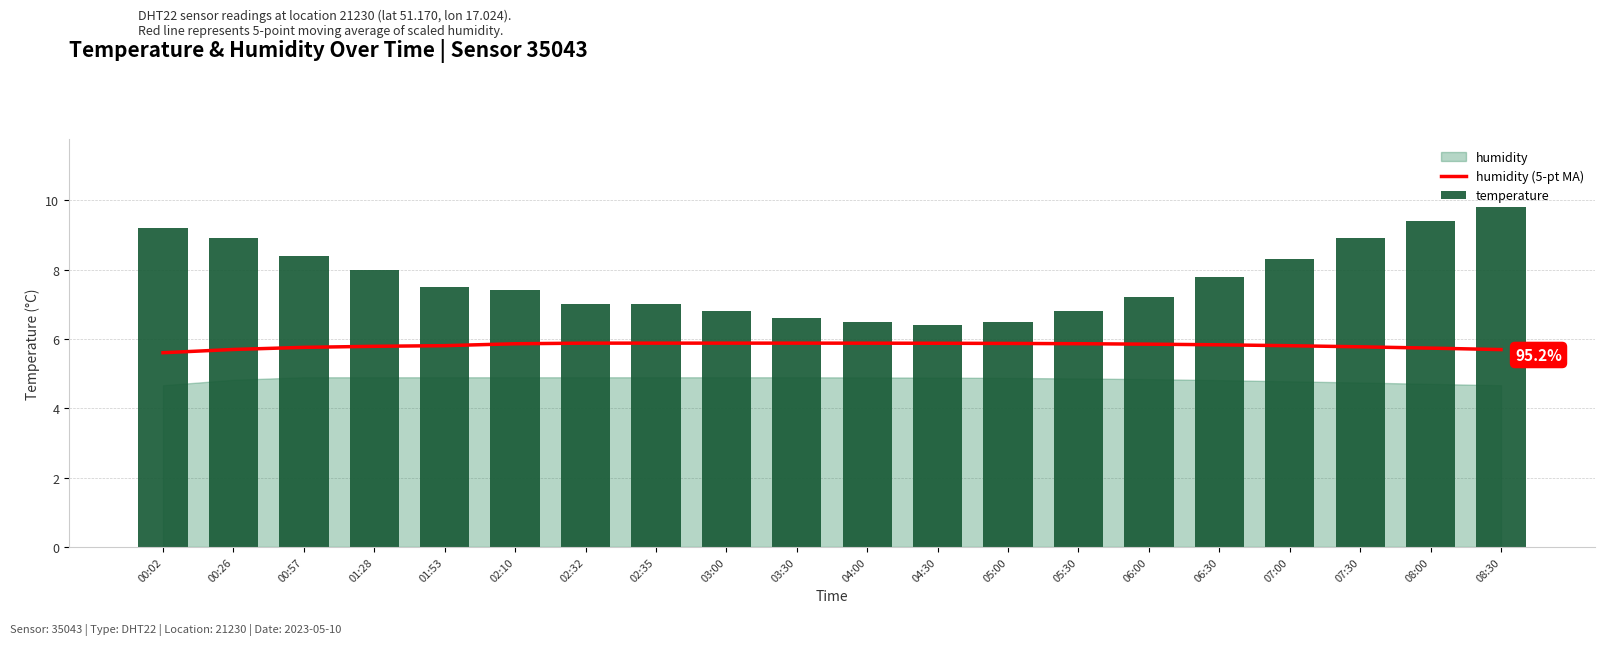

What is the label of the 2nd bar from the left?

00:26